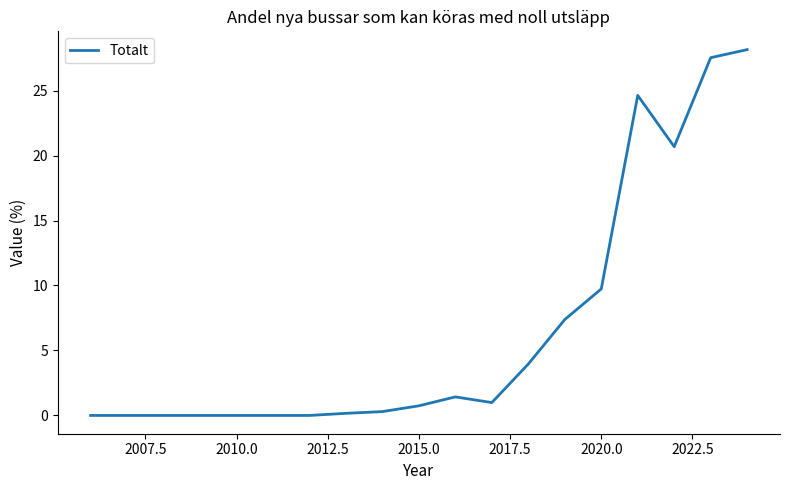

Which has a higher value, 2015.0 or 2010.0?

2015.0